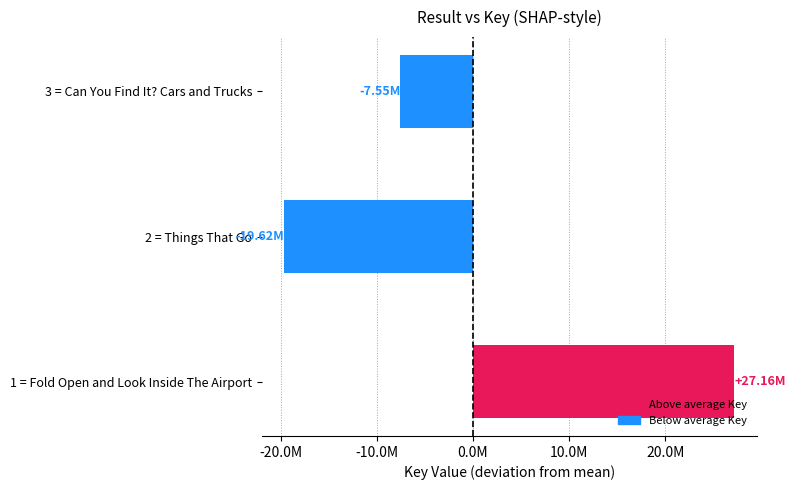

Does the chart contain any negative values?

Yes